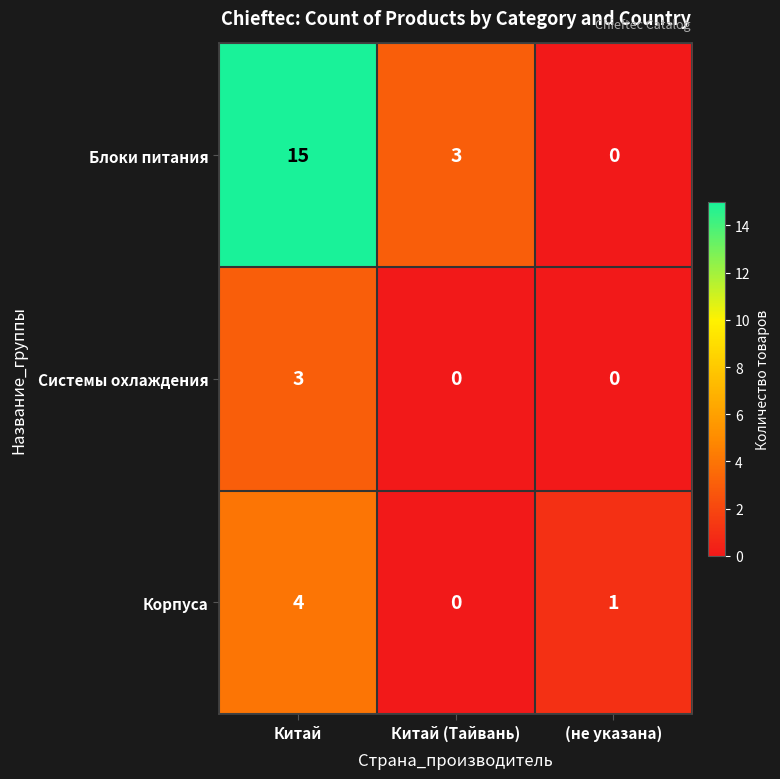

What is the difference between the maximum and minimum values in the Блоки питания series?

15